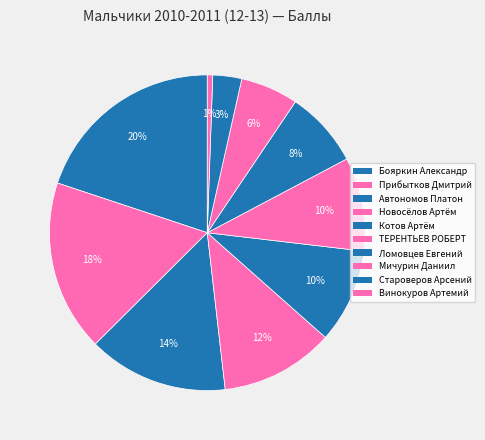

What is the change in value from Котов Артём to Староверов Арсений?

-109